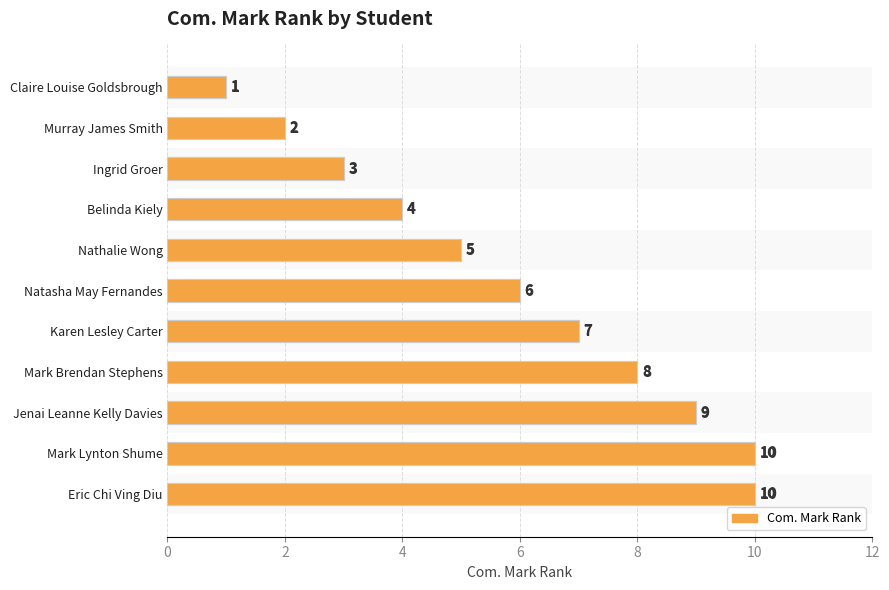

Reading right to left, extract all data points from this chart.

10	10	9	8	7	6	5	4	3	2	1